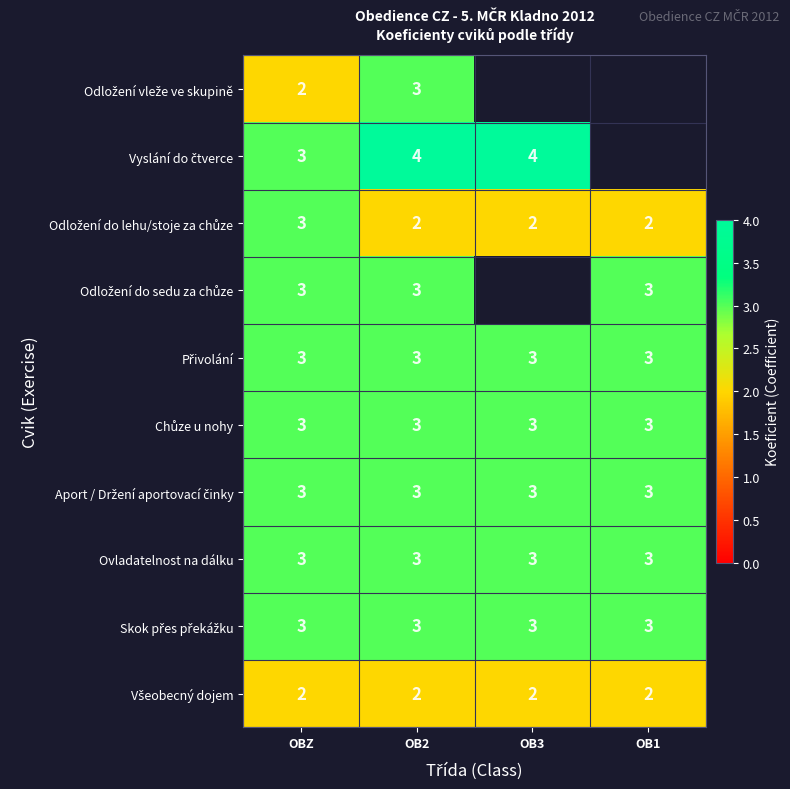

What is the sum of all Aport / Držení aportovací činky values?

12.0